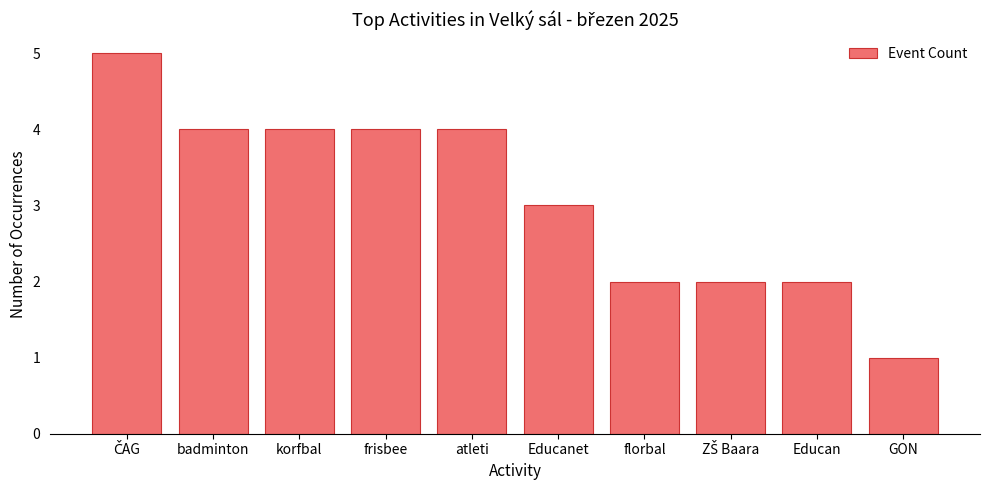

Reading left to right, transcribe all the data shown in this chart.

5	4	4	4	4	3	2	2	2	1